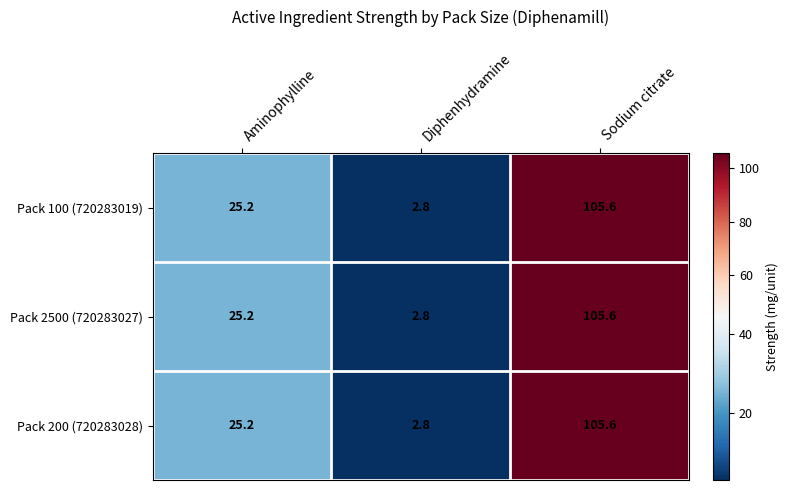

What is the minimum value shown in the chart?

2.8